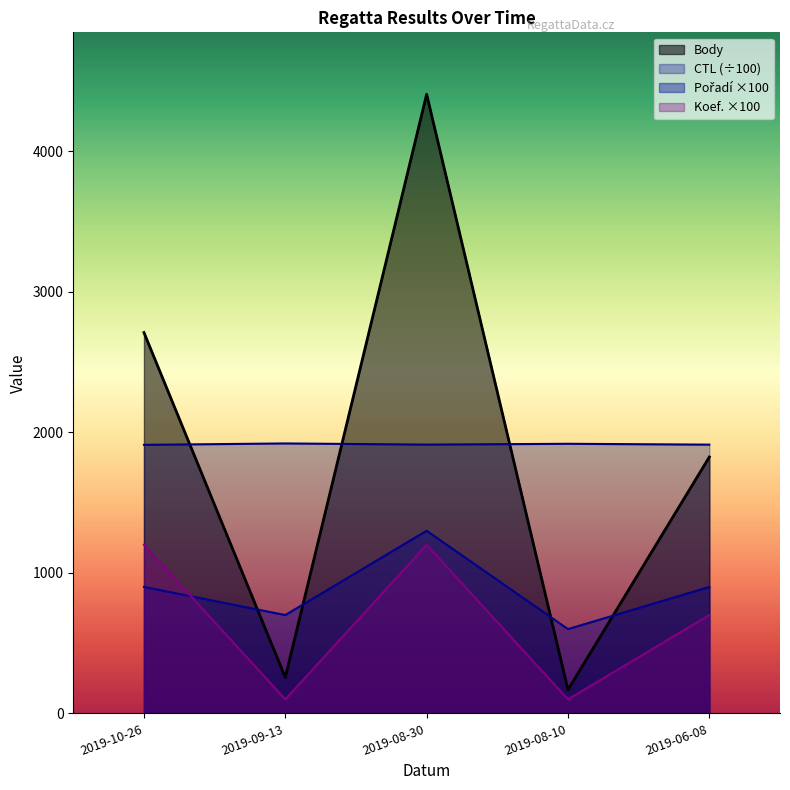

At which label does Koef. reach its peak?

2019-10-26